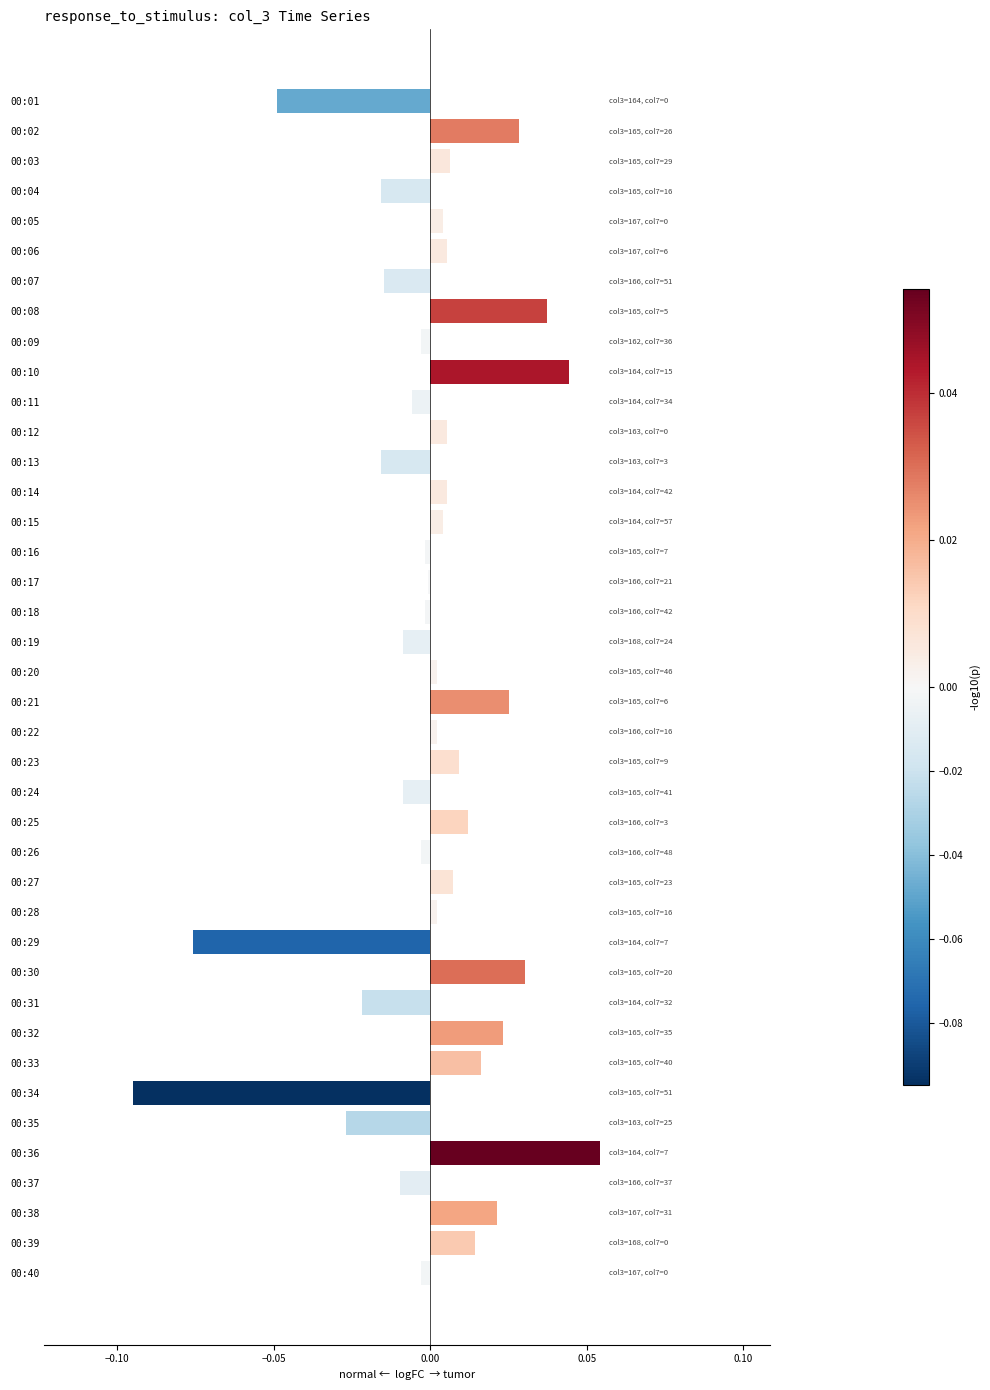

At which category does the chart reach its peak across all series?

00:36